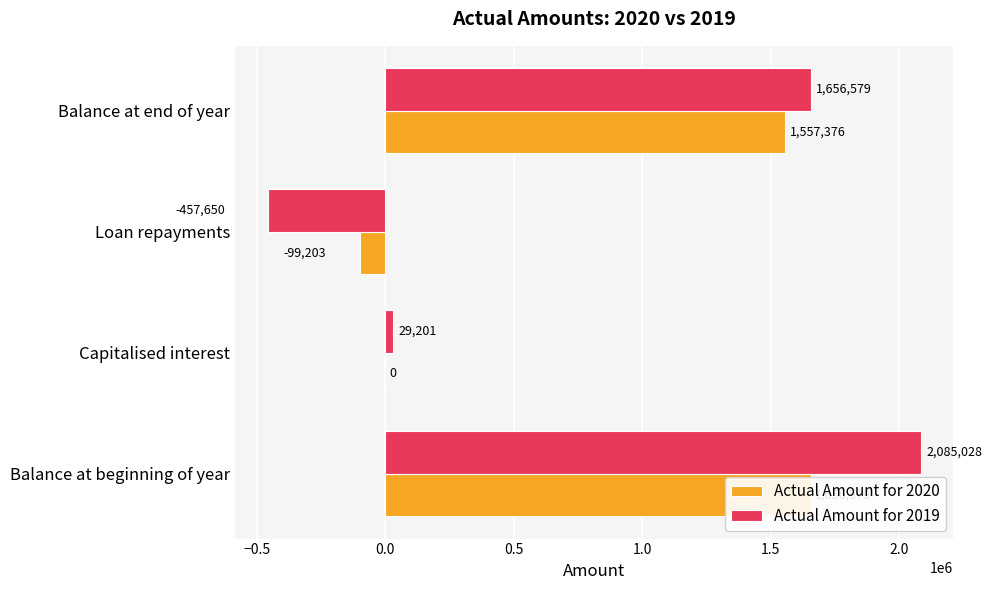

What is the average value of the Actual Amount for 2020 series?

778688